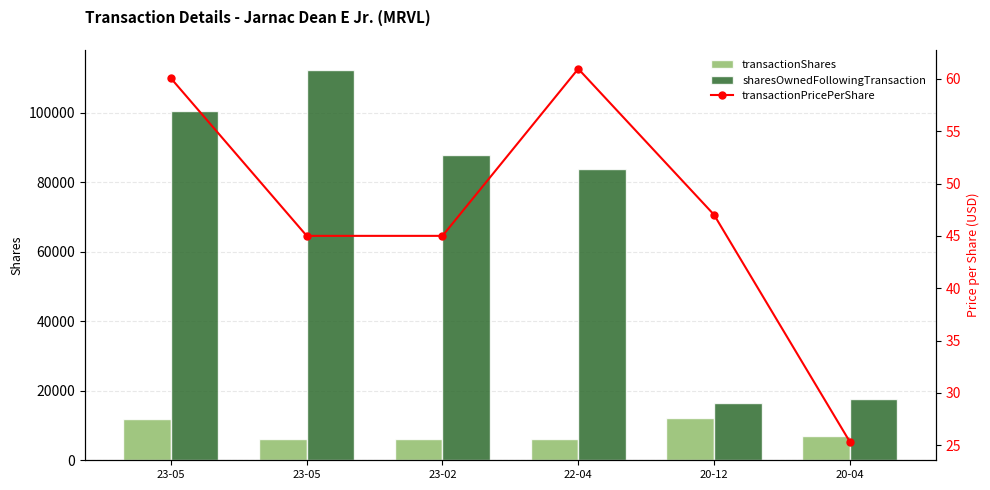

What are all the series names shown in the legend?

transactionShares, sharesOwnedFollowingTransaction, transactionPricePerShare